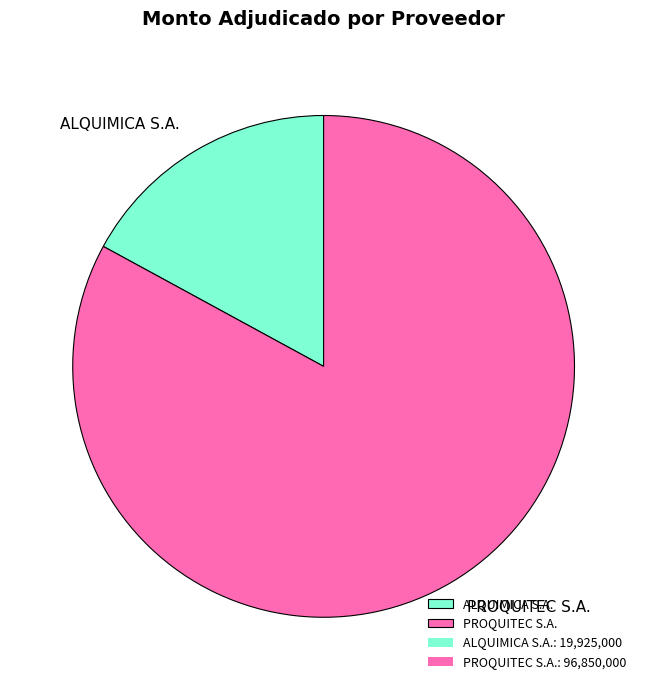

Combined, do ALQUIMICA S.A. and PROQUITEC S.A. account for over 50%?

Yes